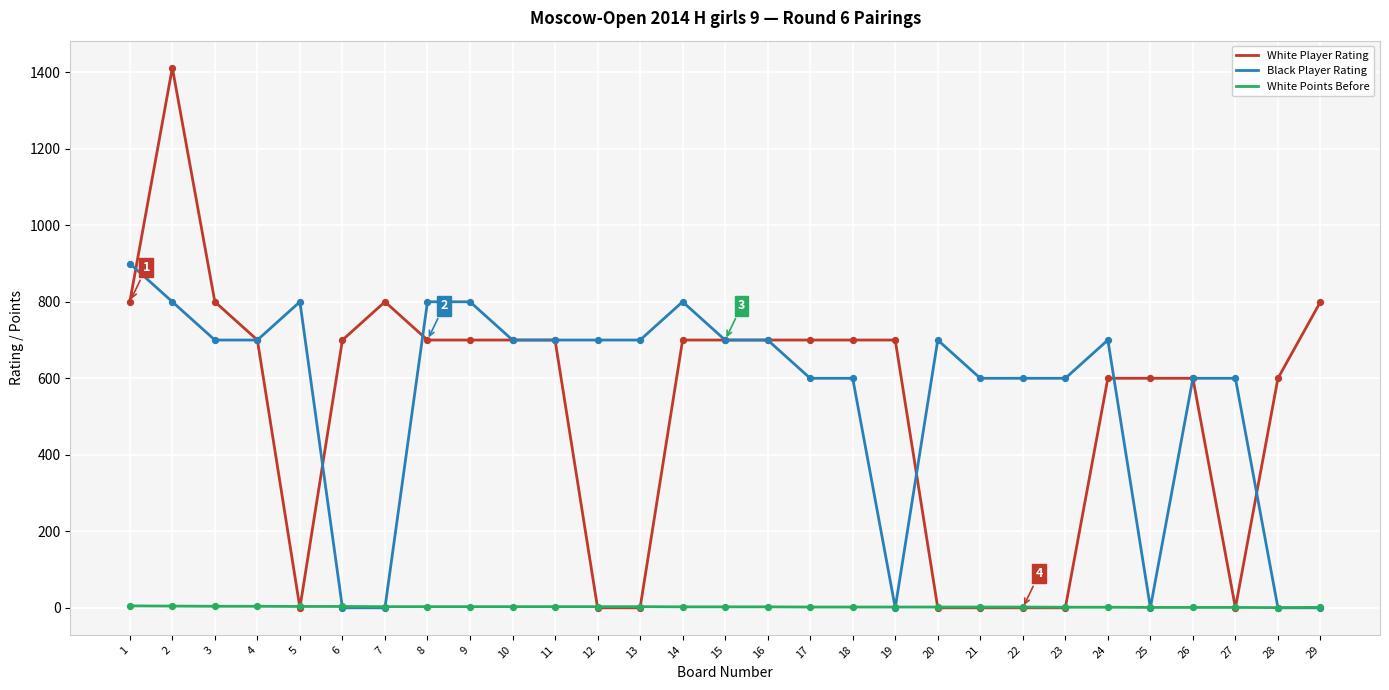

Which series has the widest spread of values?

White Player Rating